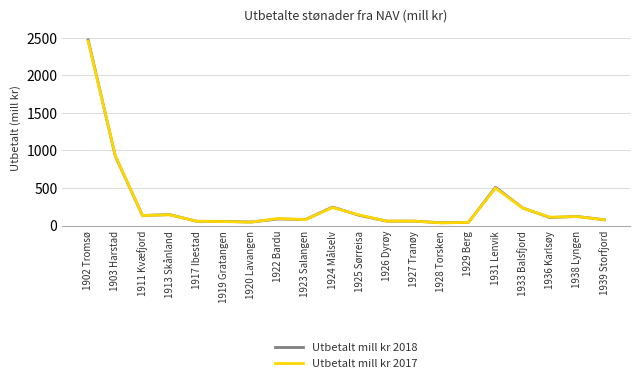

What is the sum of the Utbetalt mill kr 2018 values at 1926 Dyrøy and 1928 Torsken?

97.0